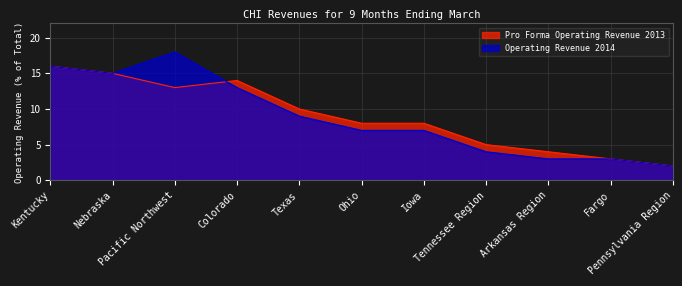

How many series are shown in this chart?

2